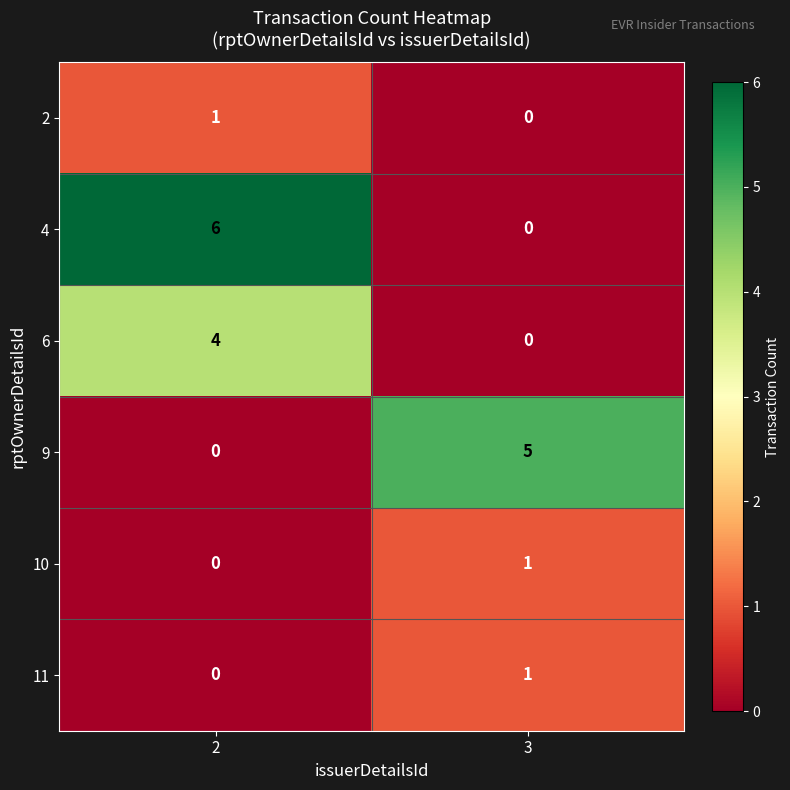

Is the value of 9 at 3 greater than the value of 11 at 3?

Yes